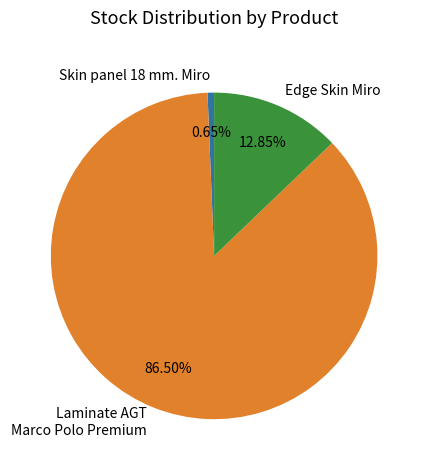

Is the sum of Edge Skin Miro and Skin panel 18 mm. Miro greater than half?

No